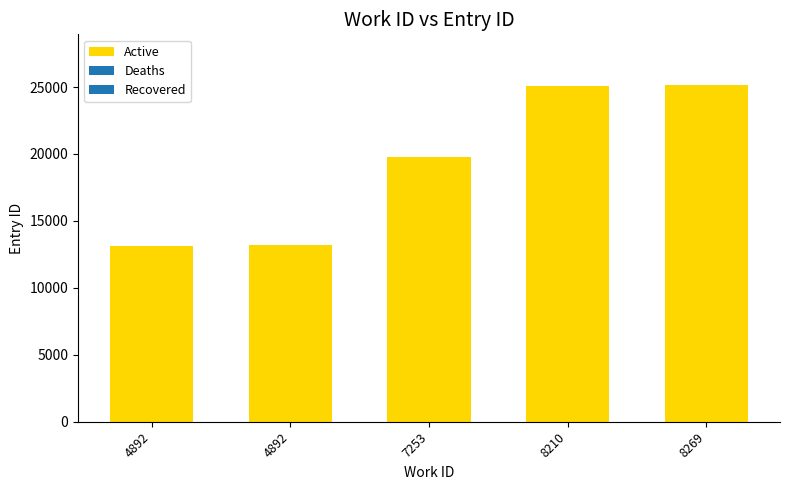

List the labels in order of value, smallest first.

4892, 4892, 7253, 8210, 8269